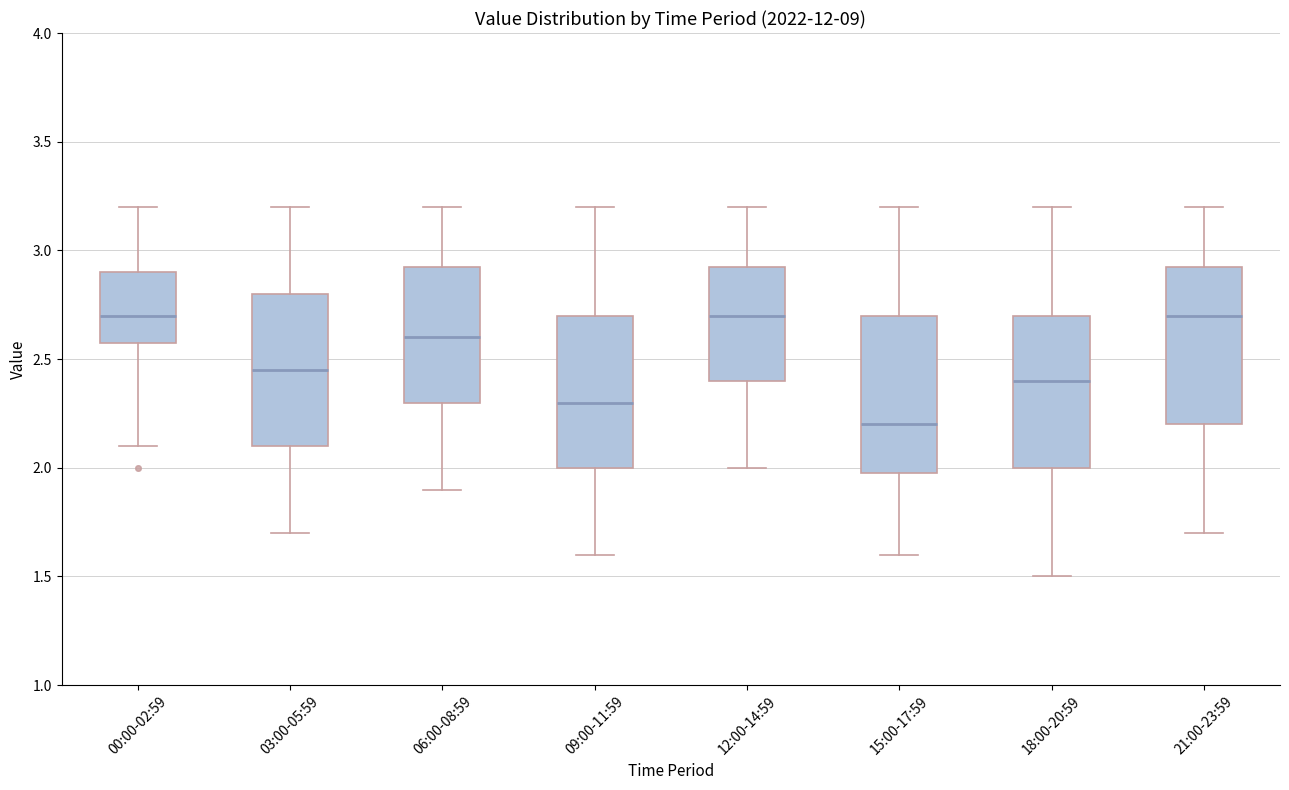

Where does the median line of the box for 12:00-14:59 sit on the y-axis? The values are not printed on the chart, so give them approximately, as read against the axis.

2.70